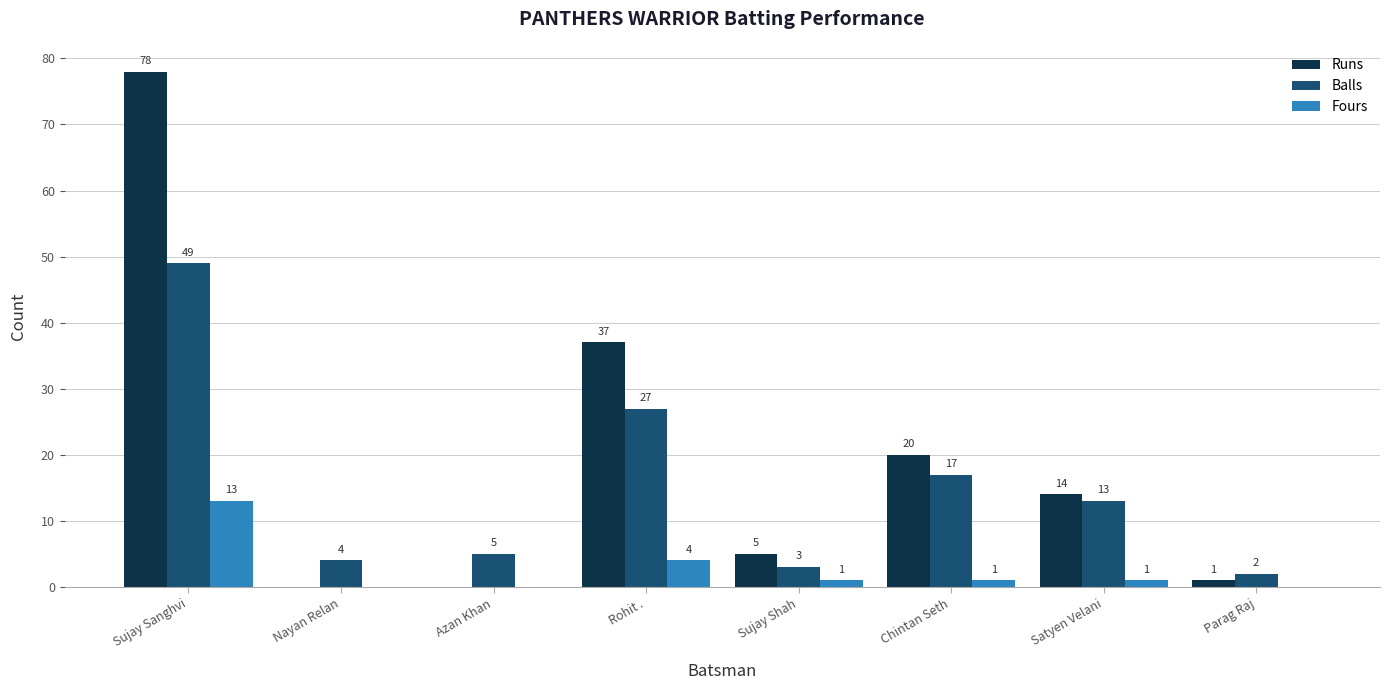

How many categories are shown in the chart?

8